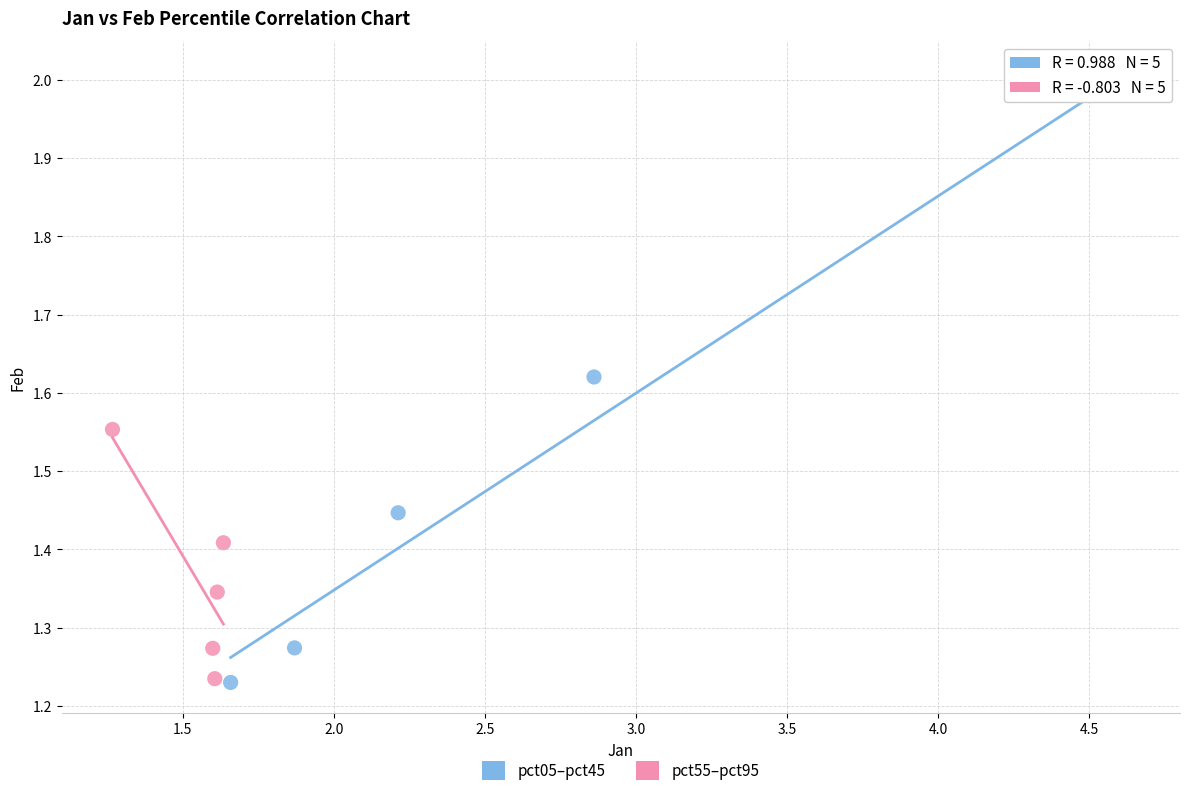

Which series reaches the maximum Y coordinate?

pct05–pct45